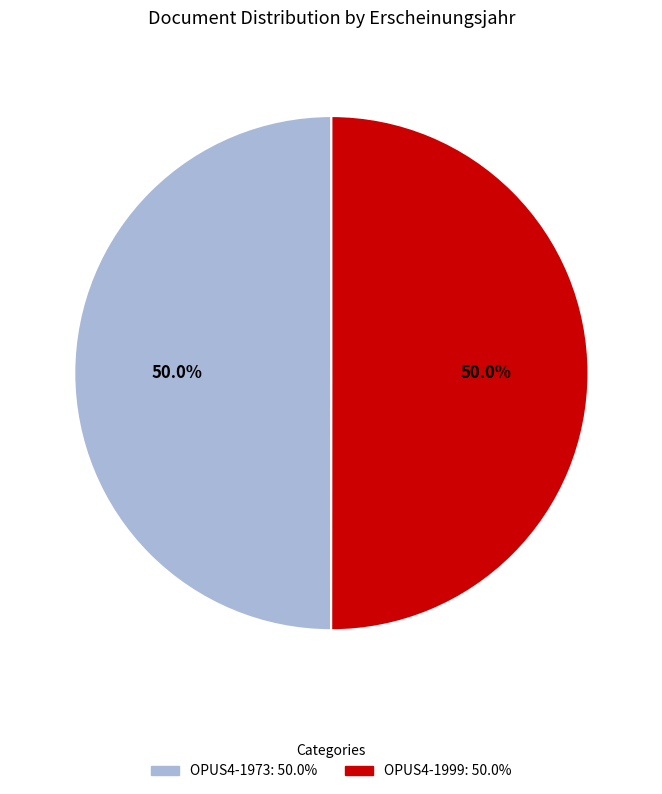

Count the number of slices in the pie.

2